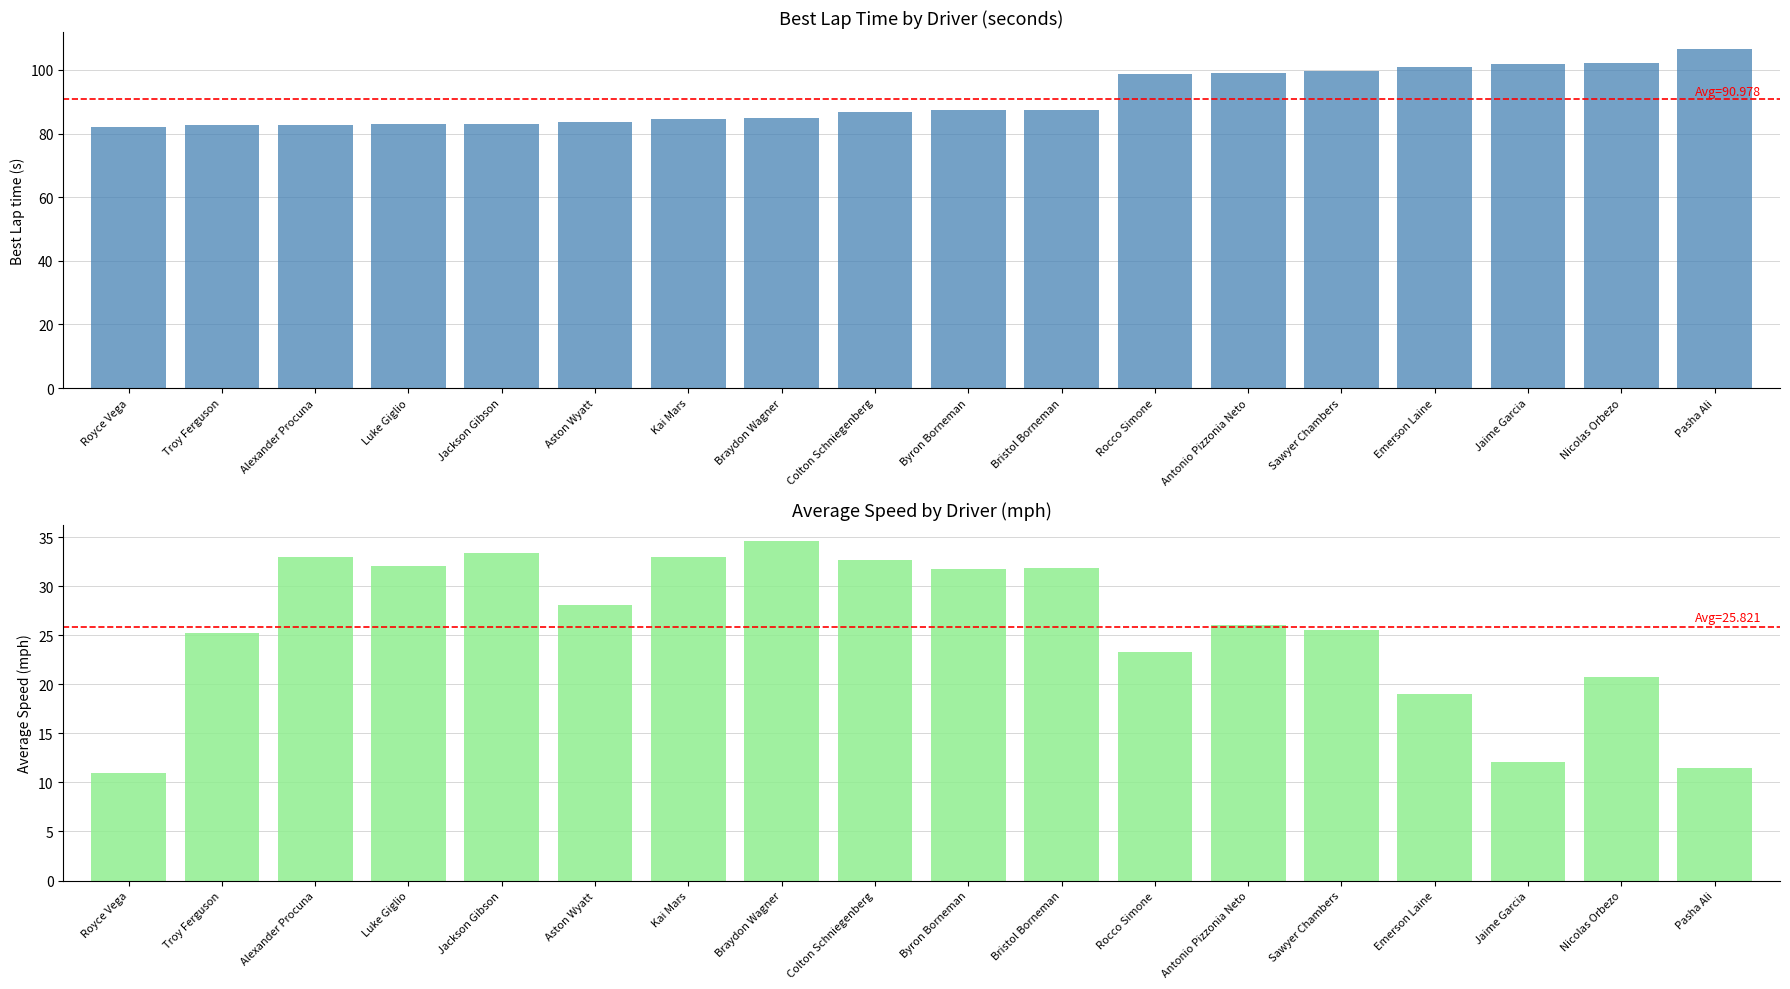

Rank the categories by Average Speed value from lowest to highest.

Royce Vega, Pasha Ali, Jaime Garcia, Emerson Laine, Nicolas Orbezo, Rocco Simone, Troy Ferguson, Sawyer Chambers, Antonio Pizzonia Neto, Aston Wyatt, Byron Borneman, Bristol Borneman, Luke Giglio, Colton Schniegenberg, Alexander Procuna, Kai Mars, Jackson Gibson, Braydon Wagner